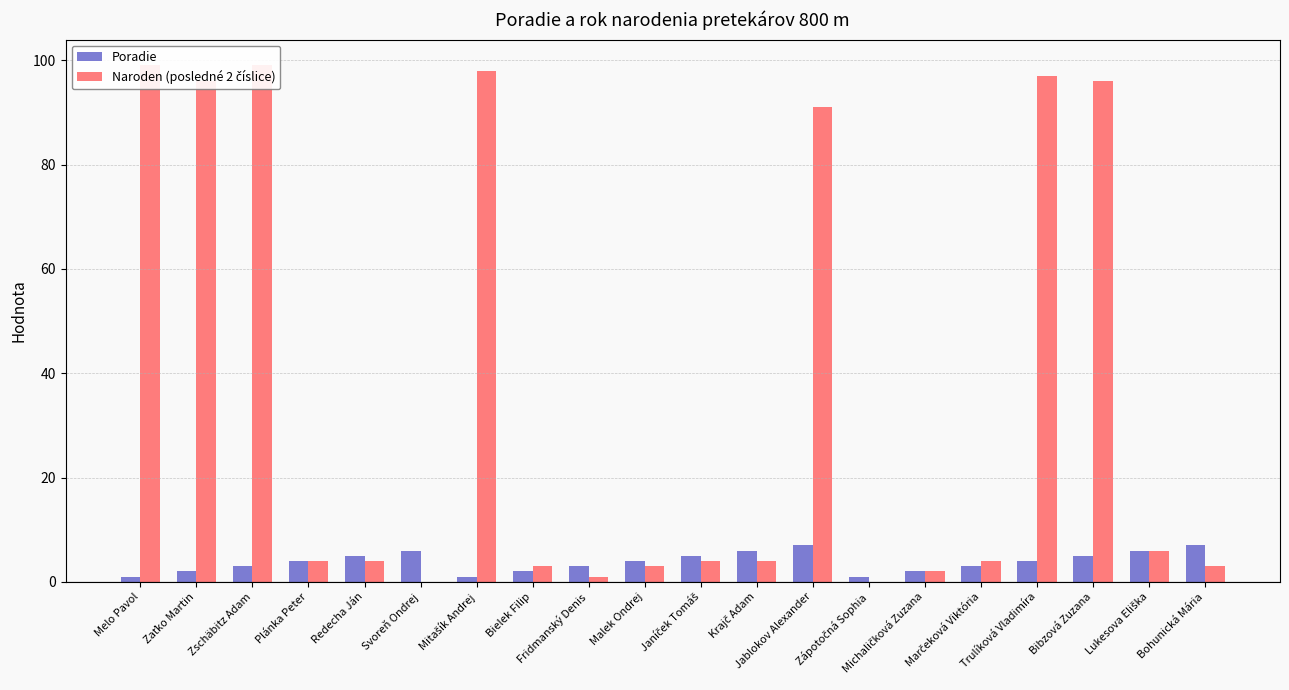

What is the approximate value of Naroden (posledné 2 číslice) at Jablokov Alexander, to the nearest 10?

90